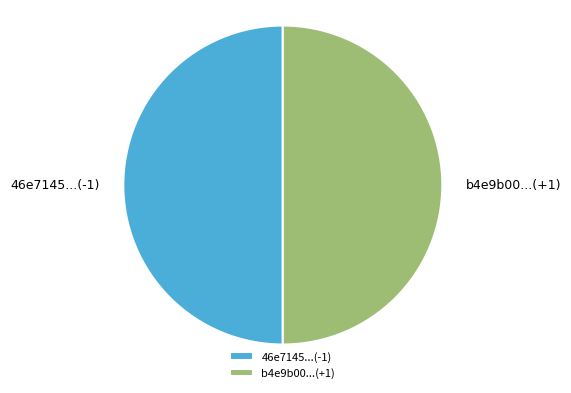

Is it true that b4e9b00...(+1) is 41% of the pie?

False